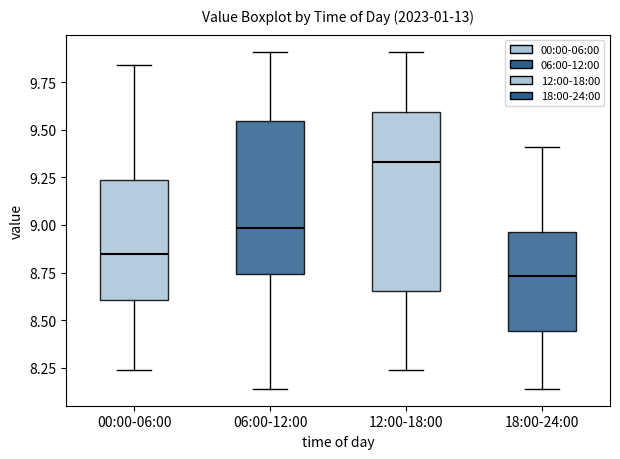

Reading left to right, transcribe this box plot: for each box, give where its median line is, the range the box spans, and where its two whiskers end, as read against the y-axis. The values are not printed on the chart, so give them approximately, as read against the axis.

00:00-06:00: median 8.85, box 8.60 to 9.25, whiskers 8.25 to 9.85
06:00-12:00: median 9.00, box 8.75 to 9.55, whiskers 8.15 to 9.90
12:00-18:00: median 9.35, box 8.65 to 9.60, whiskers 8.25 to 9.90
18:00-24:00: median 8.75, box 8.45 to 8.95, whiskers 8.15 to 9.40